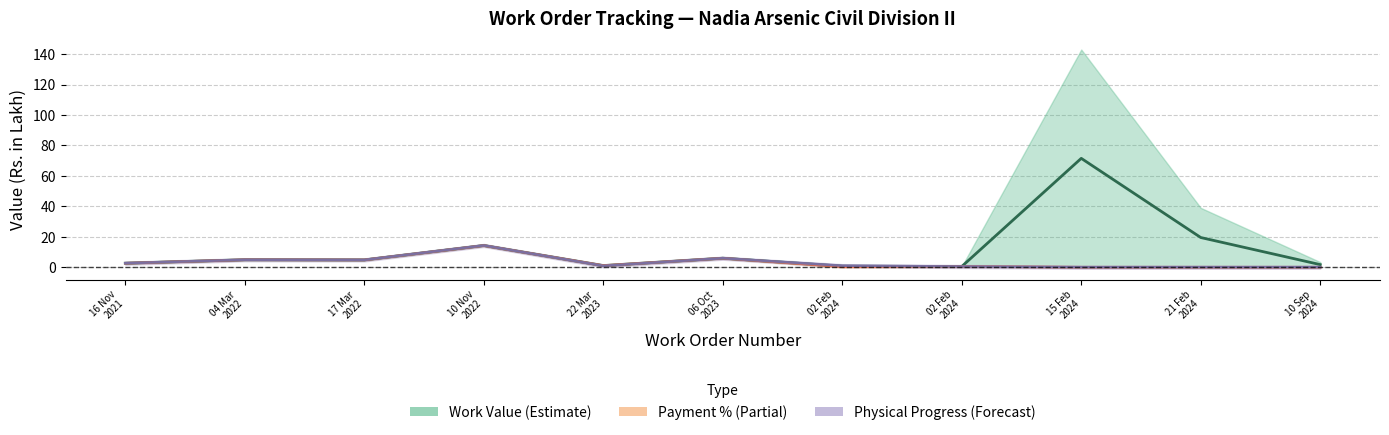

What is the average value of the Payment %·Value series?

3.1